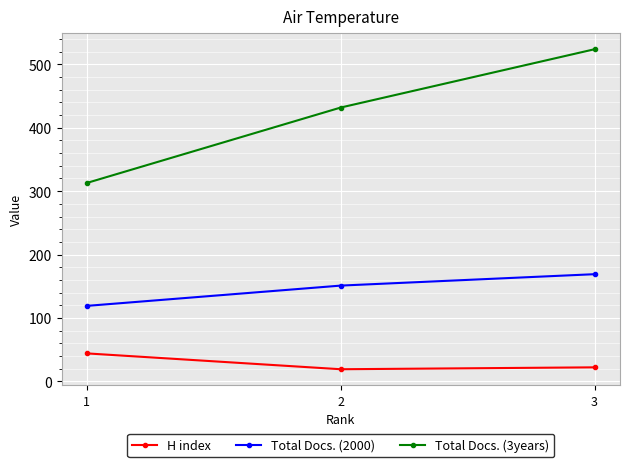

Rank the series at 1 from lowest to highest value.

H index, Total Docs. (2000), Total Docs. (3years)